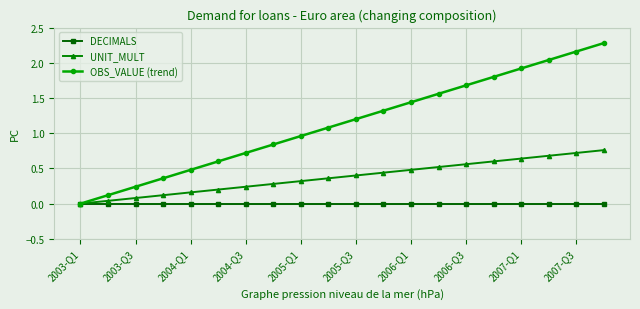

Which series has the largest total across all categories?

OBS_VALUE (trend)